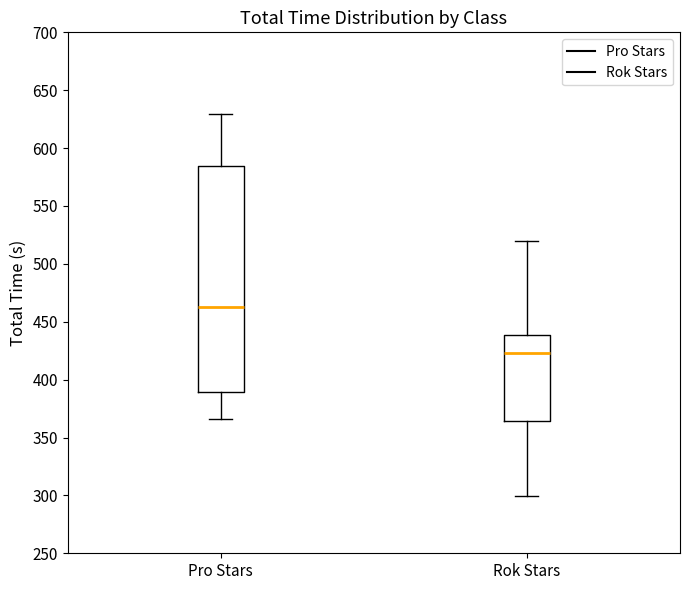

Reading left to right, read every box against the y-axis: the position of its median line, the range the box covers, and the ends of its whiskers. The values are not printed on the chart, so give them approximately, as read against the axis.

Pro Stars: median 465, box 390 to 585, whiskers 365 to 630
Rok Stars: median 425, box 365 to 440, whiskers 300 to 520